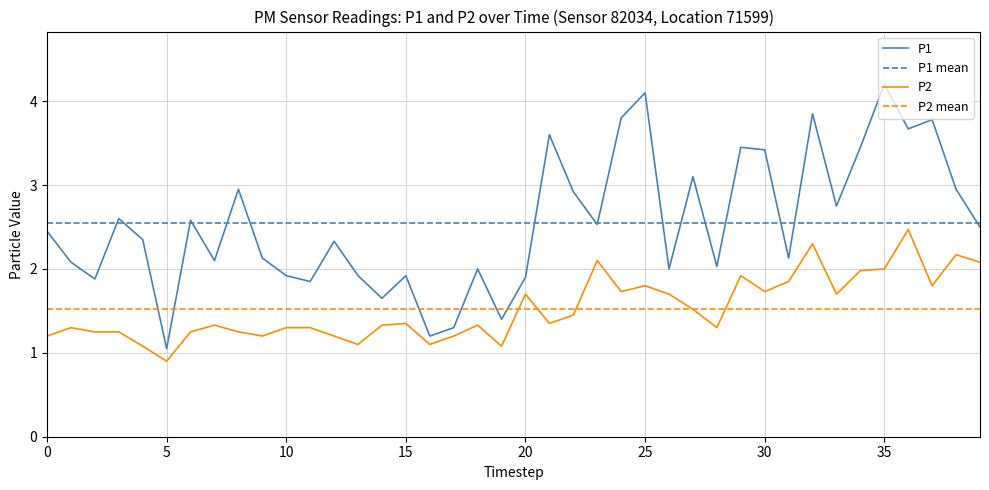

What is the smallest value displayed?

0.9